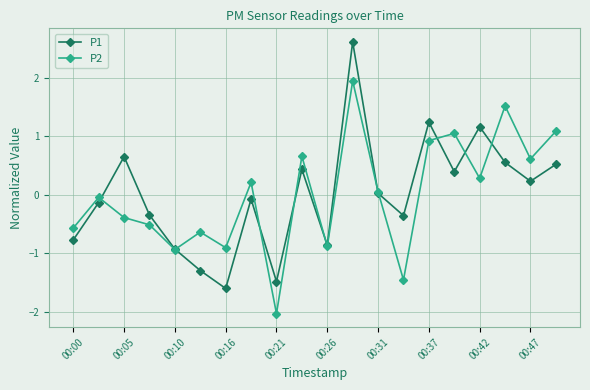

True or false: P2 has more than 1 points higher than both neighbors.

True